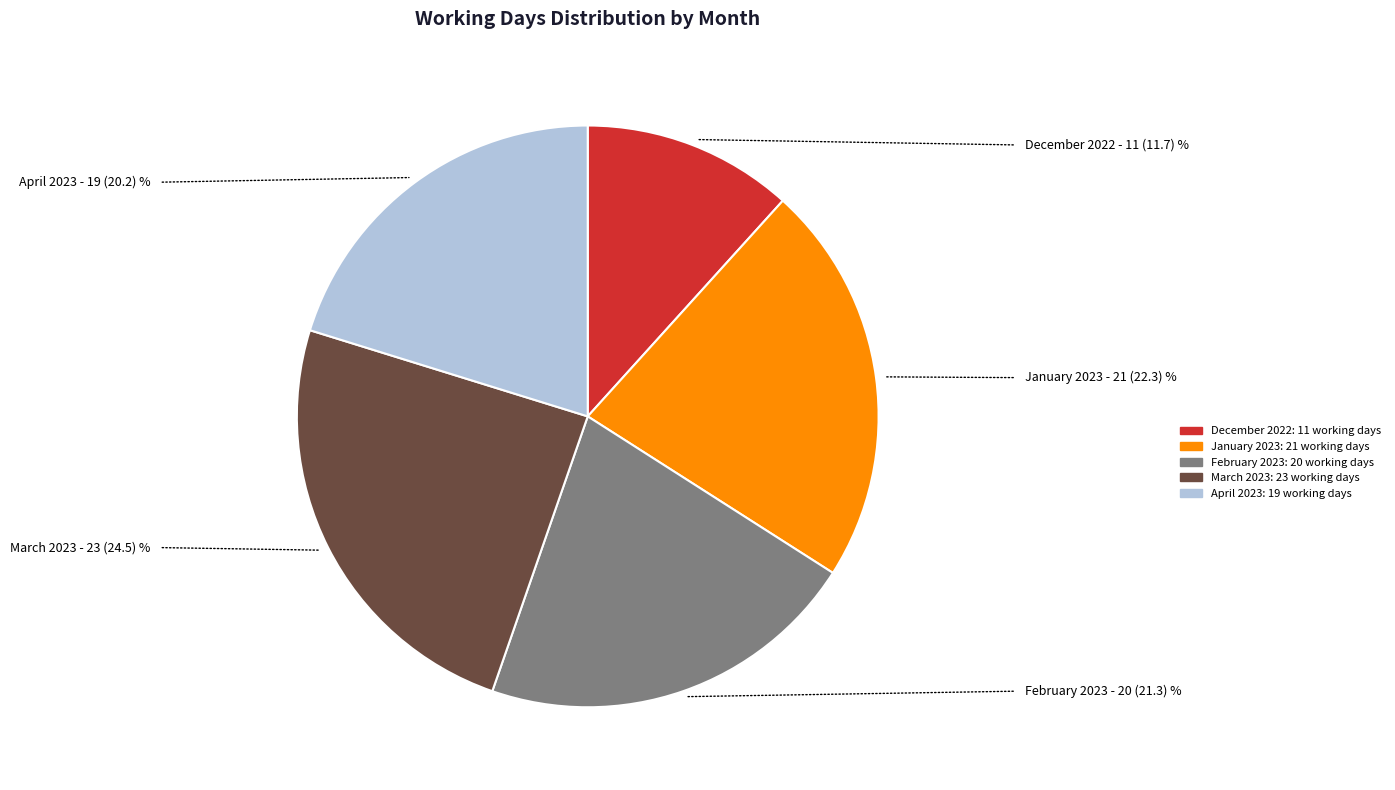

Which has a higher value, January 2023 or April 2023?

January 2023